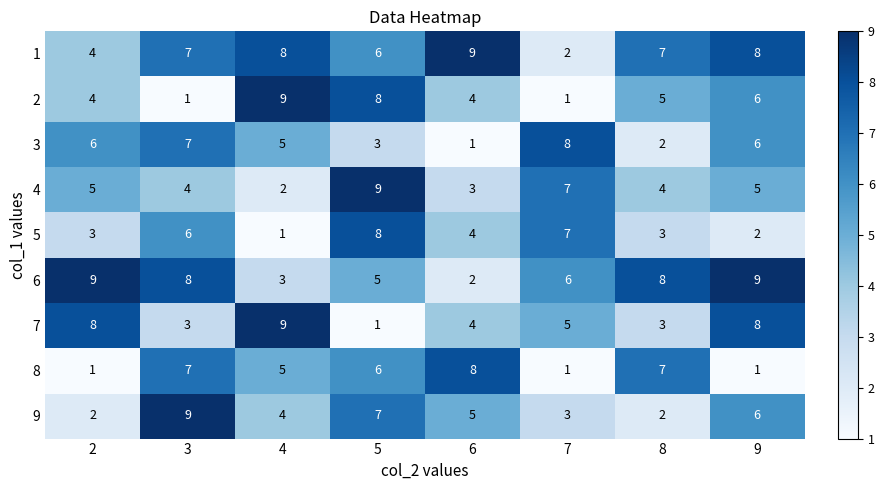

At which label is 9 closest to 5?

6